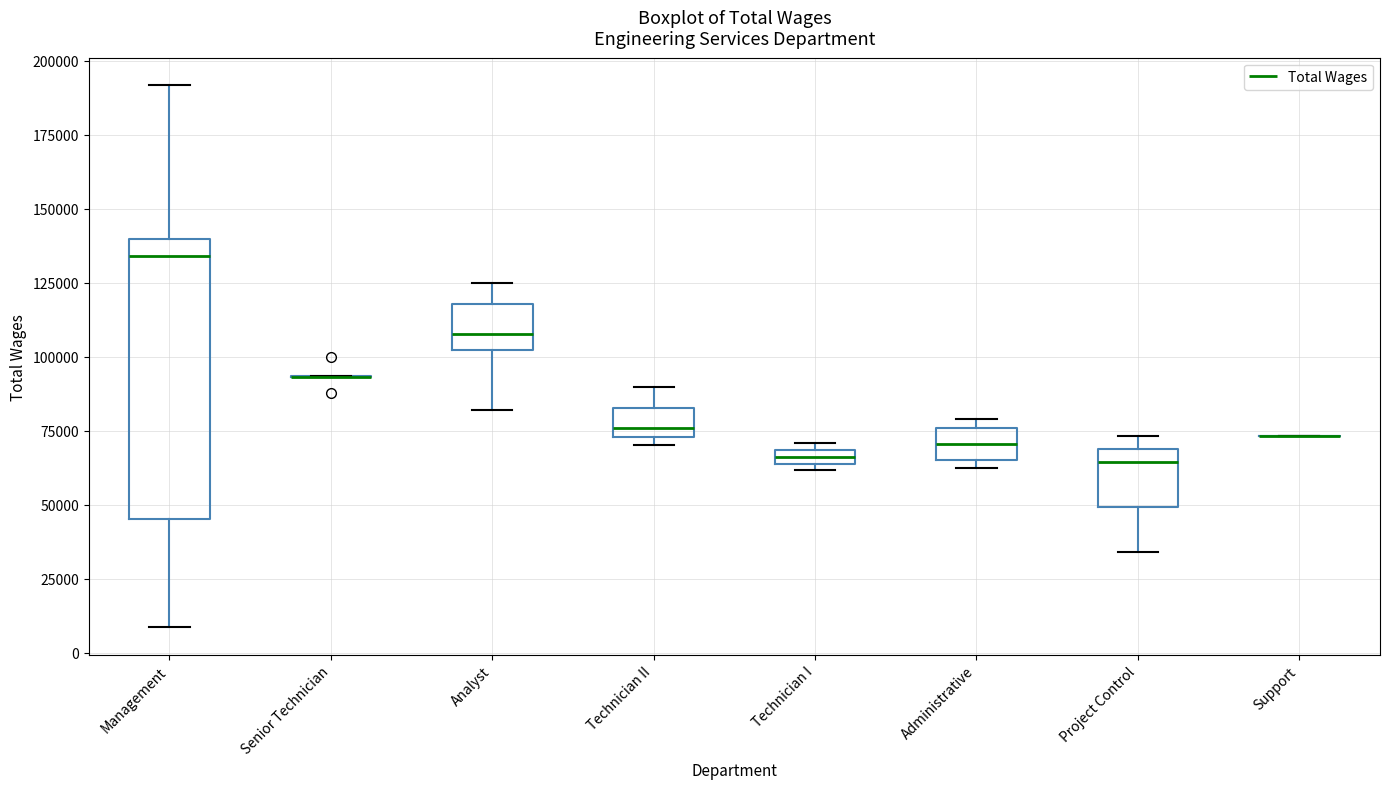

Which box is the tallest, from its lower edge to its upper edge?

Management